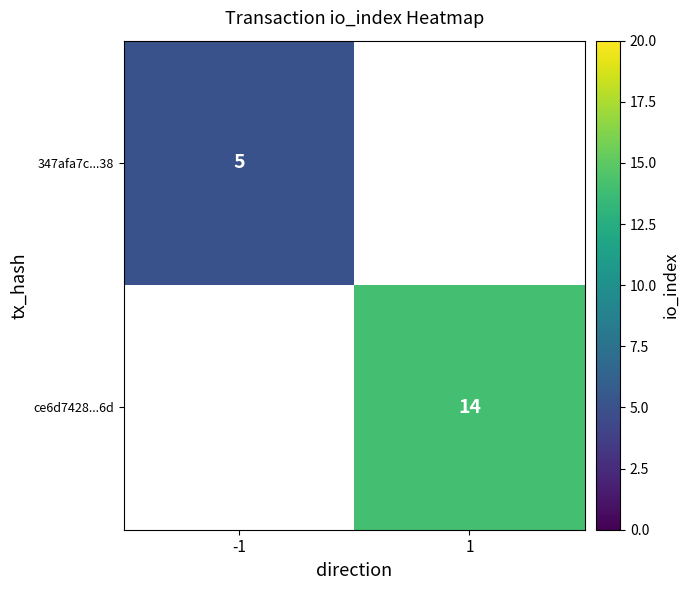

The ce6d7428...6d series shows 9 at 1. True or false?

False